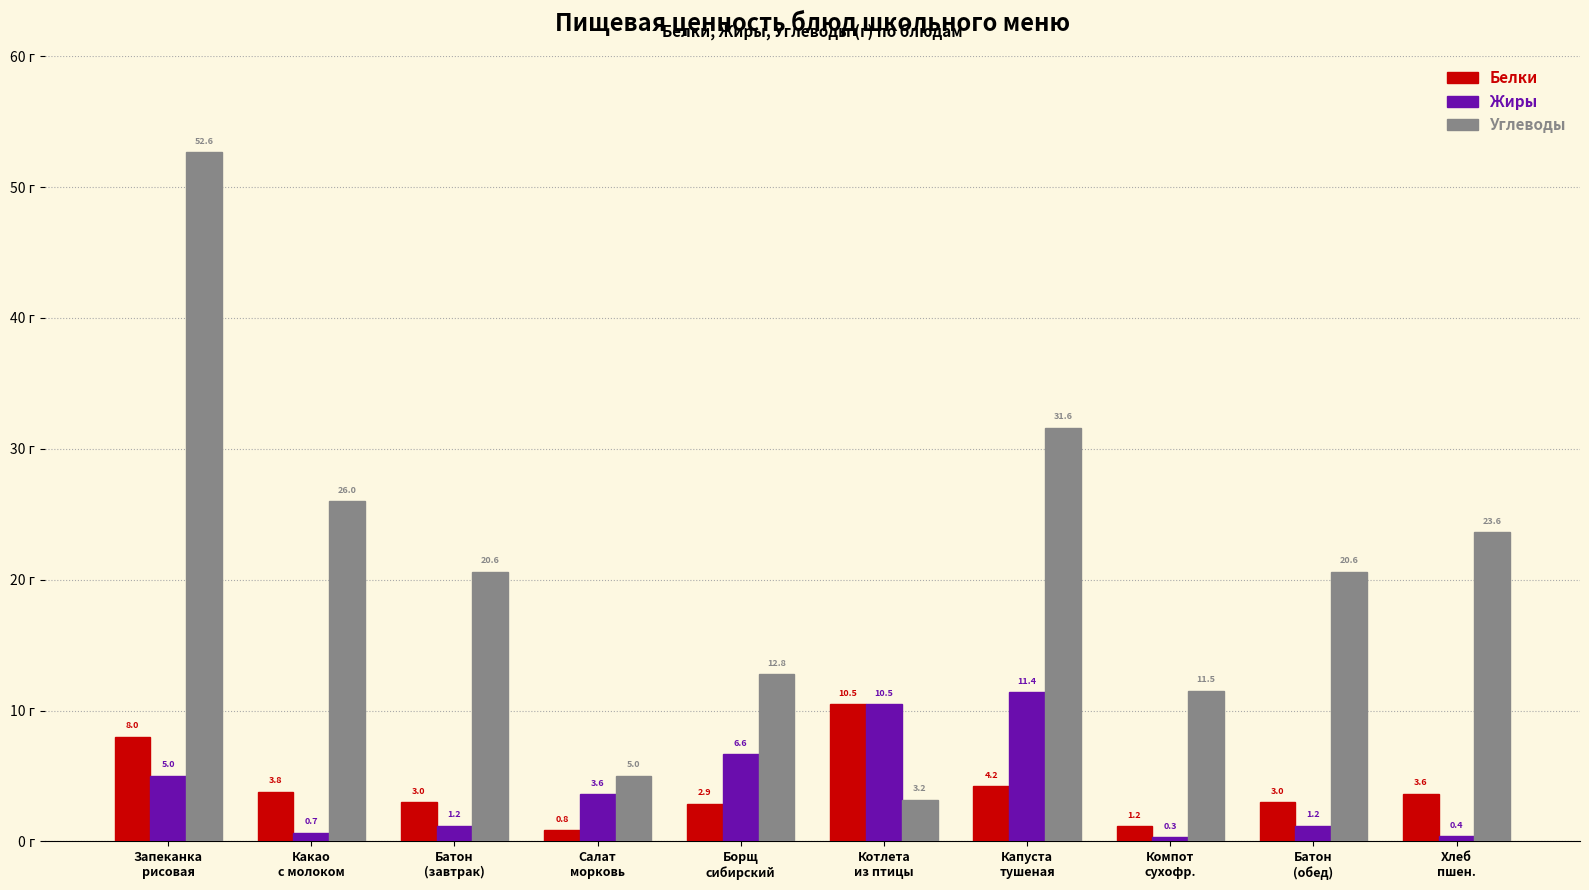

At which label does Углеводы reach its peak?

Запеканка
рисовая